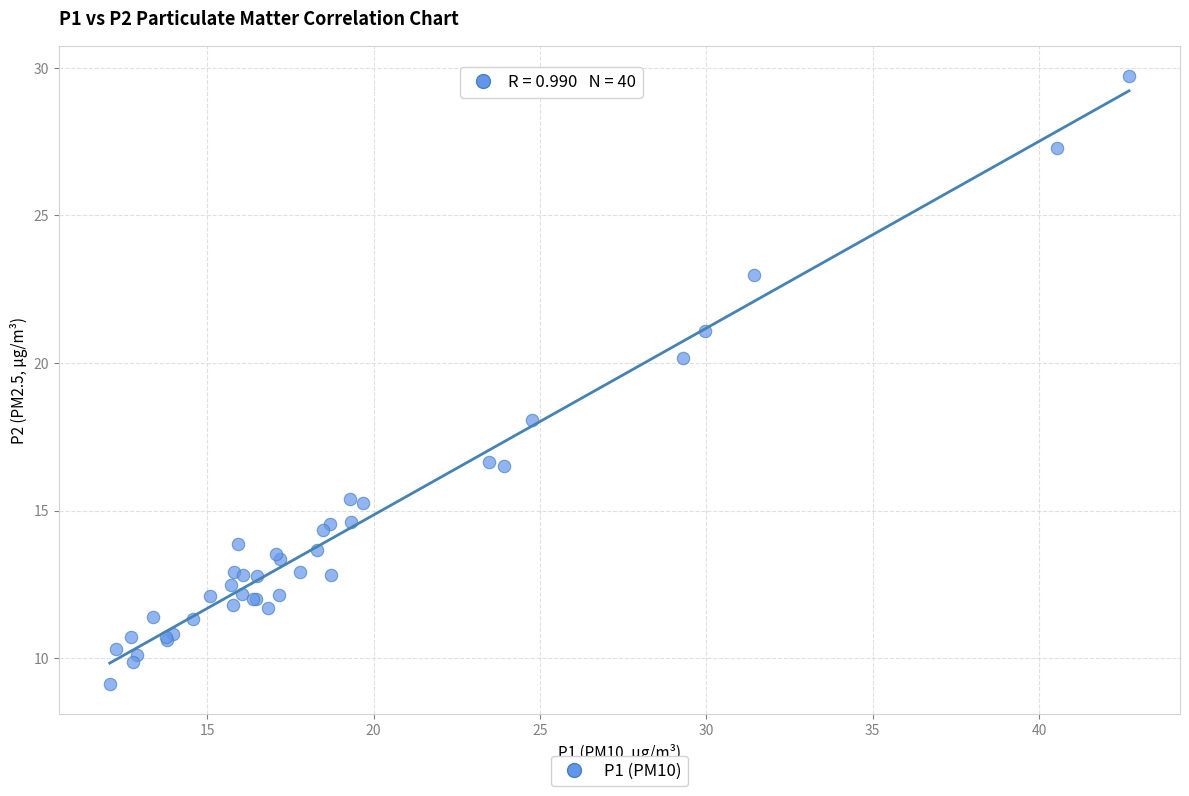

What Y value in the scatter plot is closest to 19?

18.1